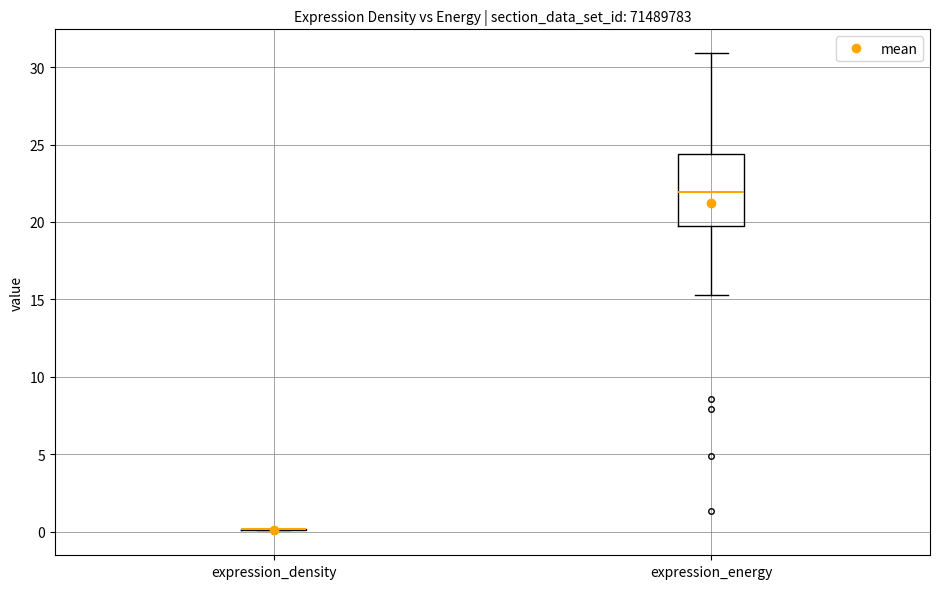

Where does the median line of the box for expression_energy sit on the y-axis? The values are not printed on the chart, so give them approximately, as read against the axis.

22.0